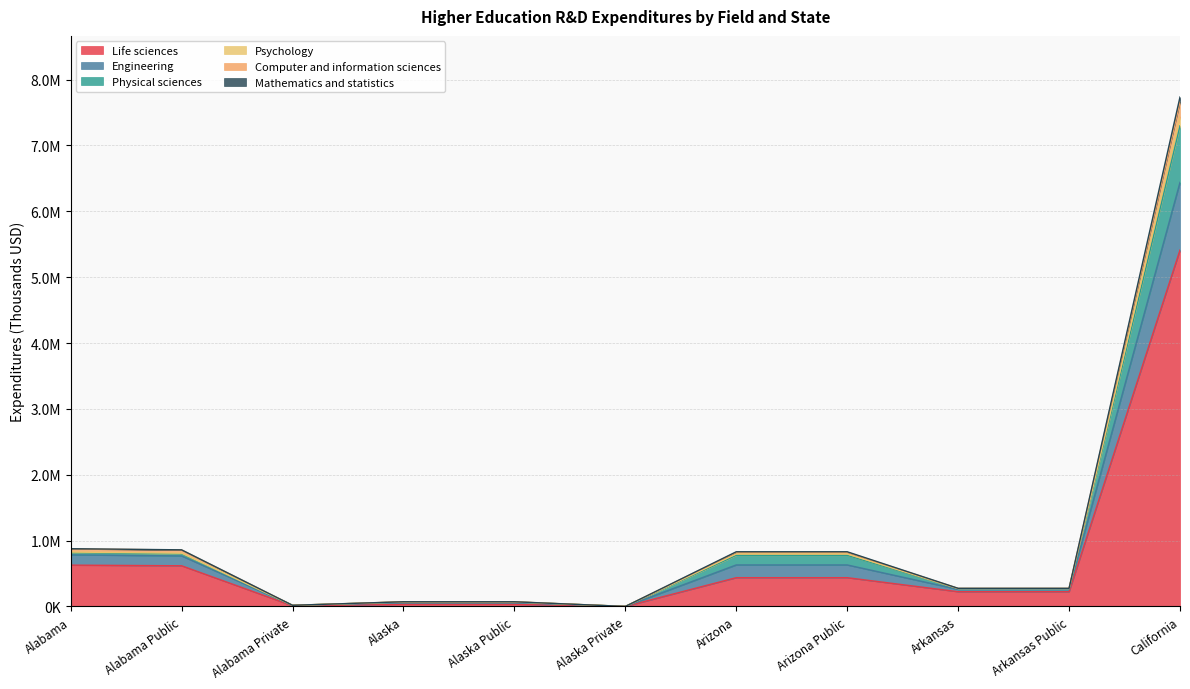

Does the chart display data point markers on the line(s)?

No